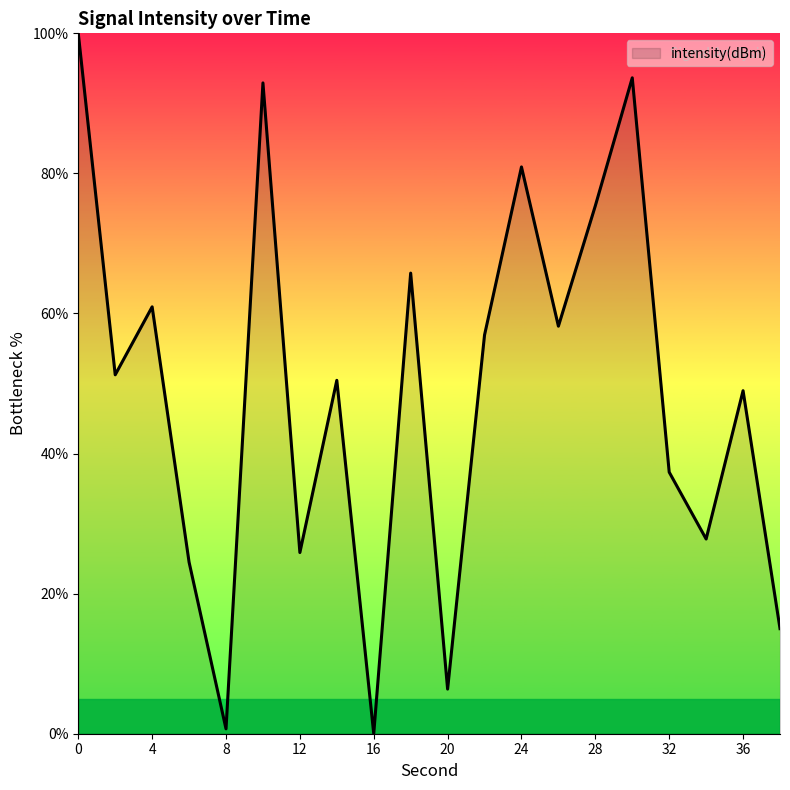

What is the difference between the maximum and minimum values?

100.0